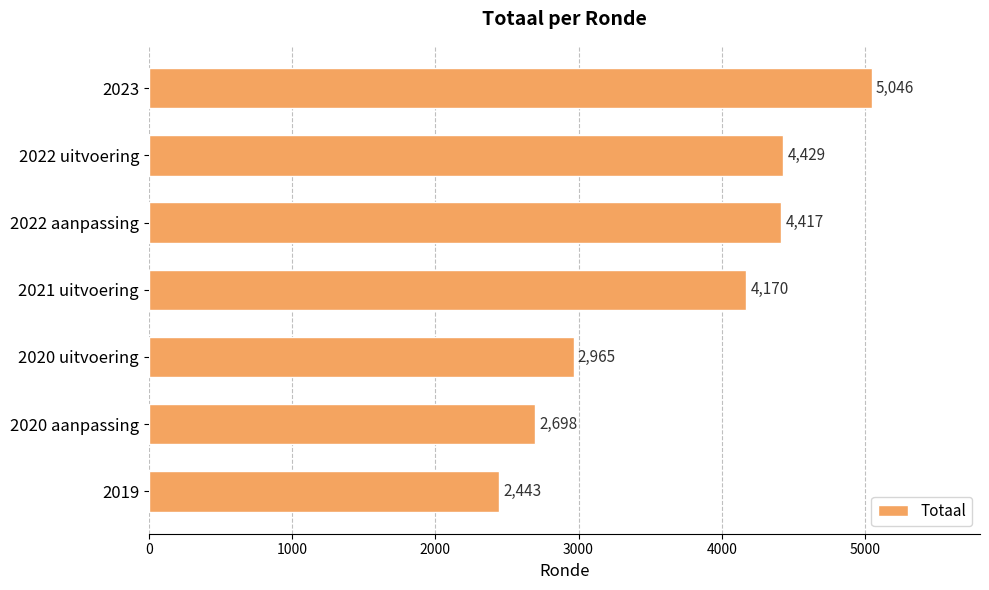

Are the bars horizontal?

Yes